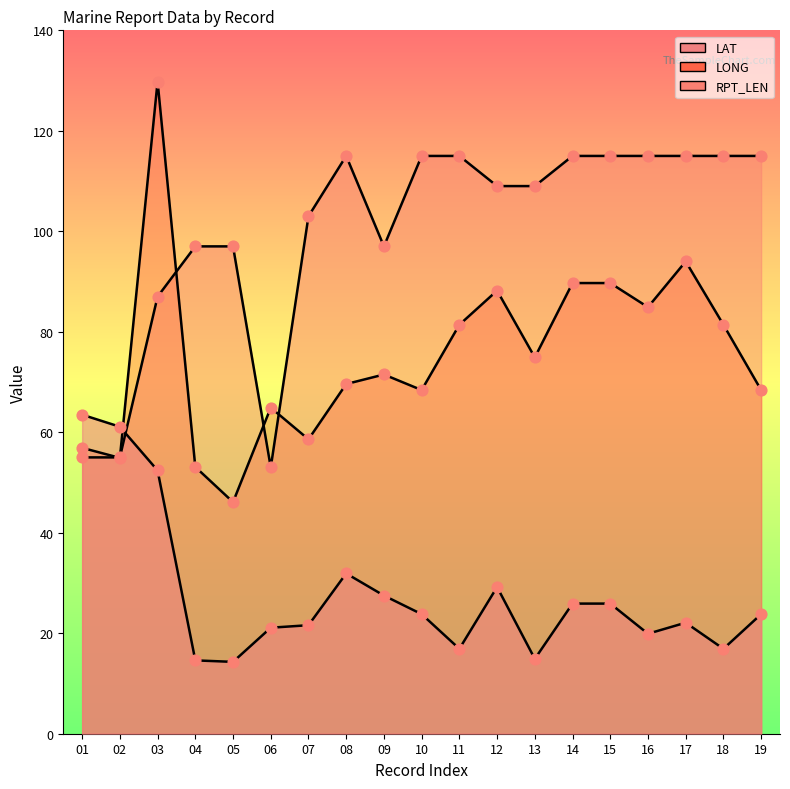

Which series reaches the maximum Y coordinate?

LONG